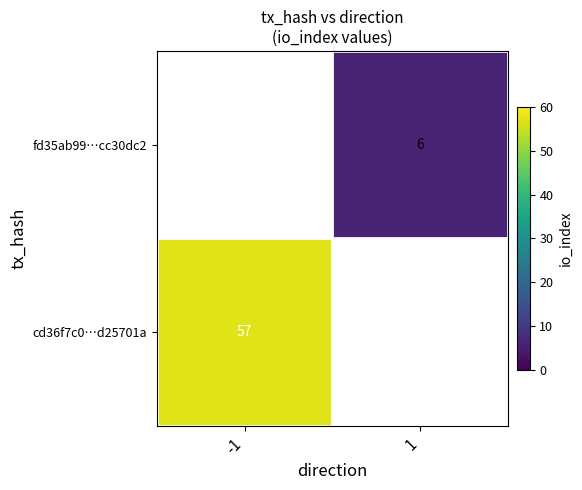

Between -1 and 1, which is larger?

1